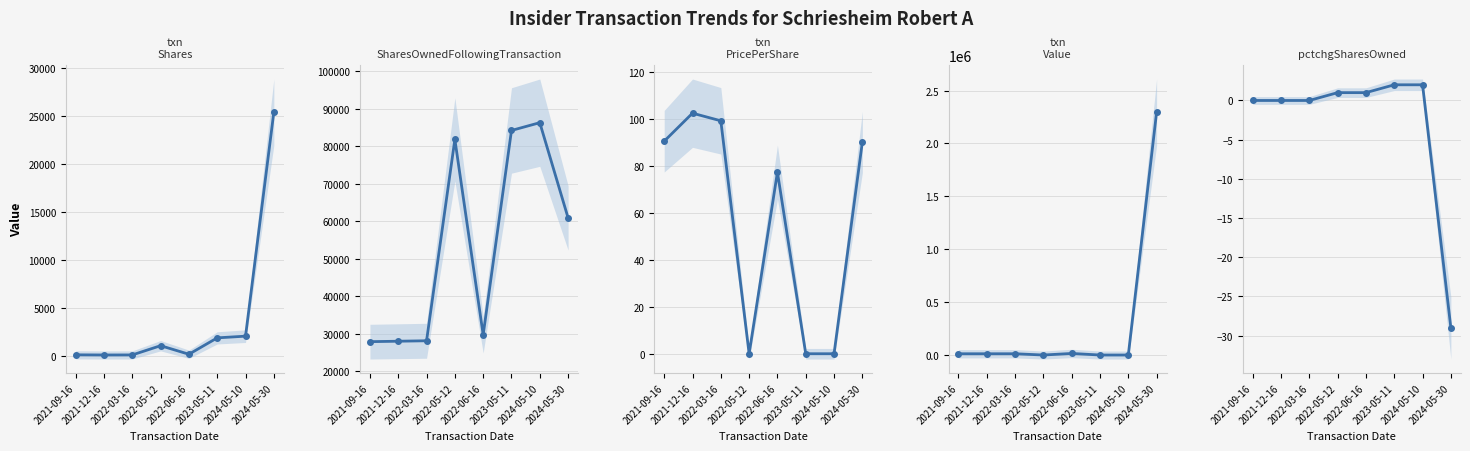

What is the difference between the maximum and minimum values in the sharesOwnedFollowingTransaction series?

58485.0